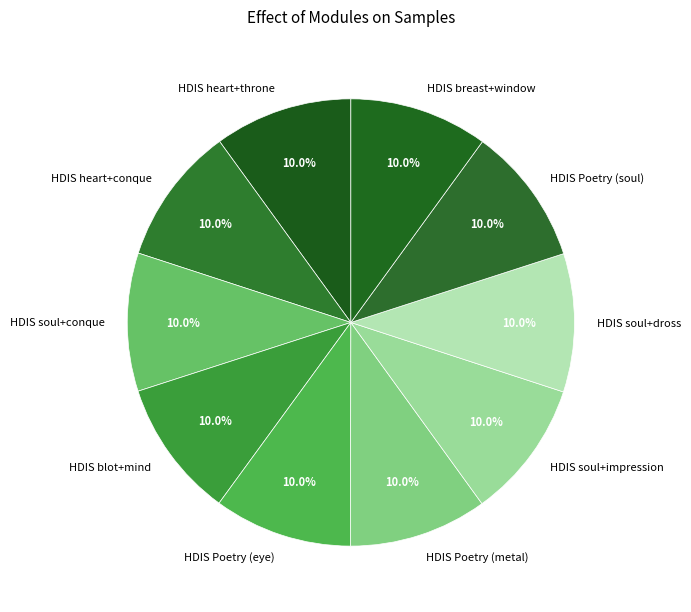

Is it true that HDIS soul+dross is 3% of the pie?

False